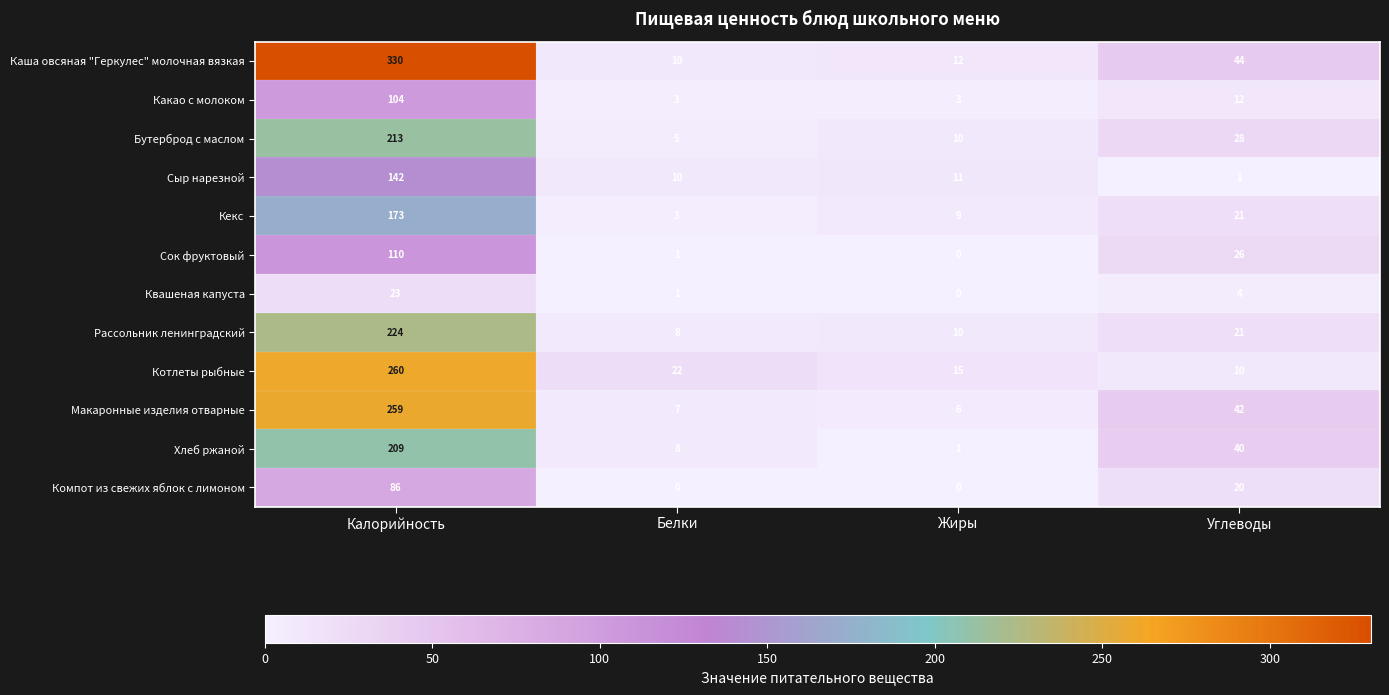

At which category is the sum across all series the highest?

Калорийность